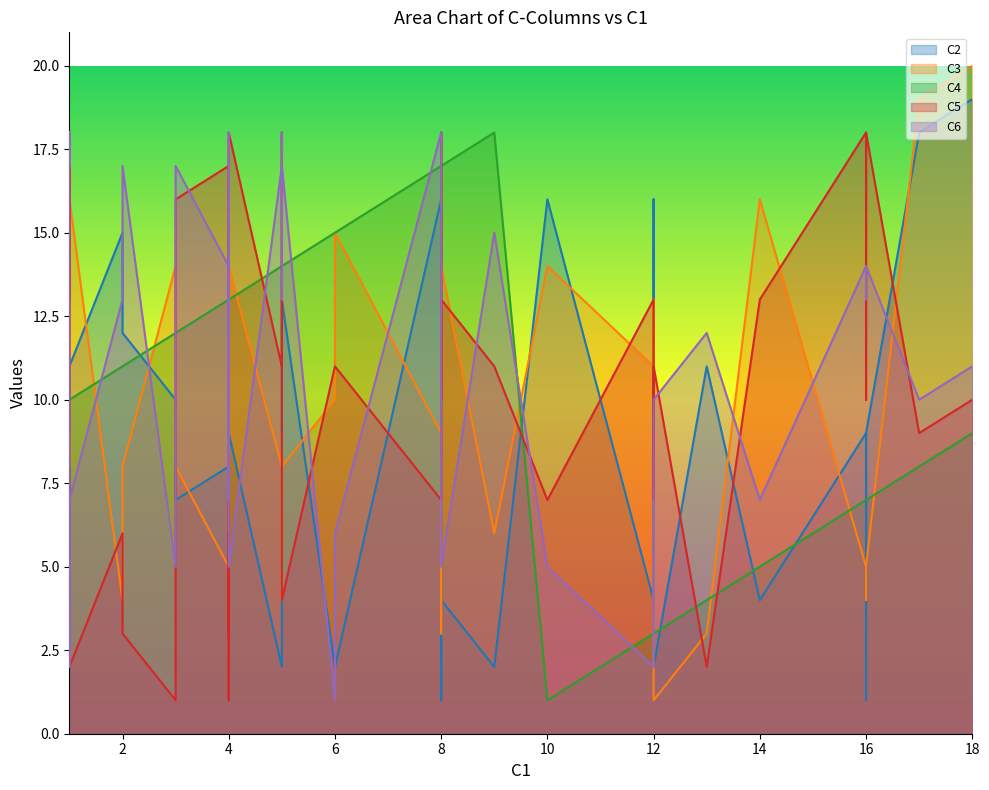

True or false: C5 and C2 intersect in this chart.

True